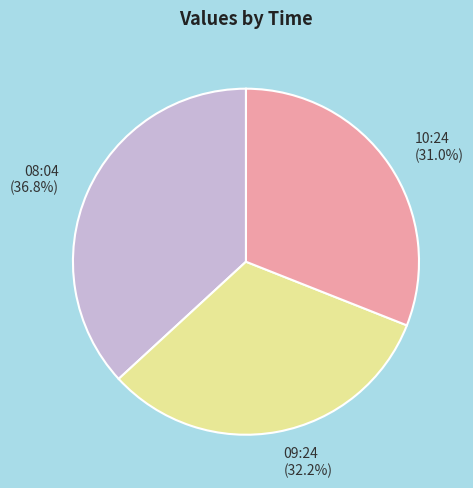

To the nearest percent, what is the average slice percentage?

33%